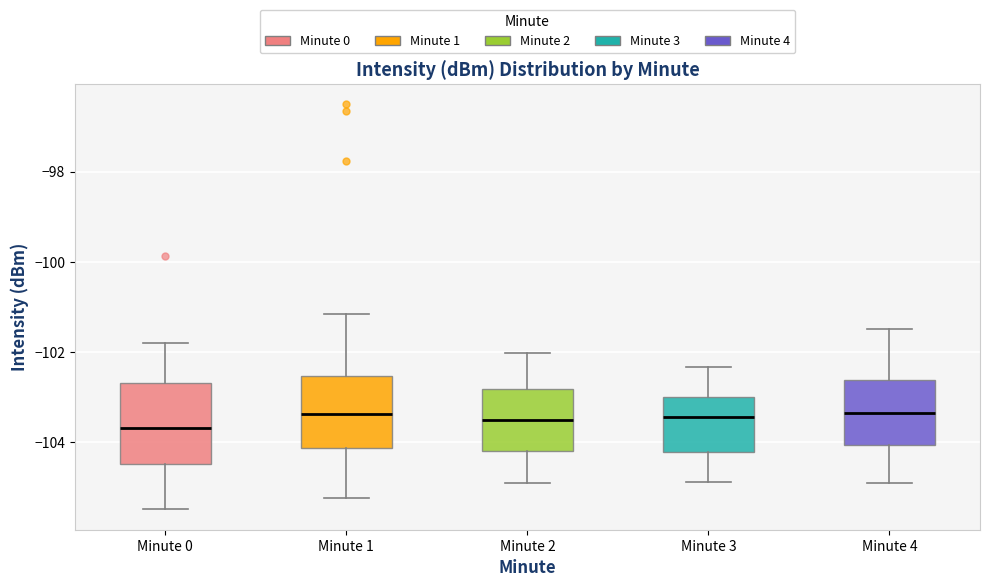

Reading left to right, read every box against the y-axis: the position of its median line, the range the box covers, and the ends of its whiskers. The values are not printed on the chart, so give them approximately, as read against the axis.

Minute 0: median -103.6, box -104.4 to -102.6, whiskers -105.4 to -101.8
Minute 1: median -103.4, box -104.2 to -102.6, whiskers -105.2 to -101.2
Minute 2: median -103.6, box -104.2 to -102.8, whiskers -105.0 to -102.0
Minute 3: median -103.4, box -104.2 to -103.0, whiskers -104.8 to -102.4
Minute 4: median -103.4, box -104.0 to -102.6, whiskers -104.8 to -101.4